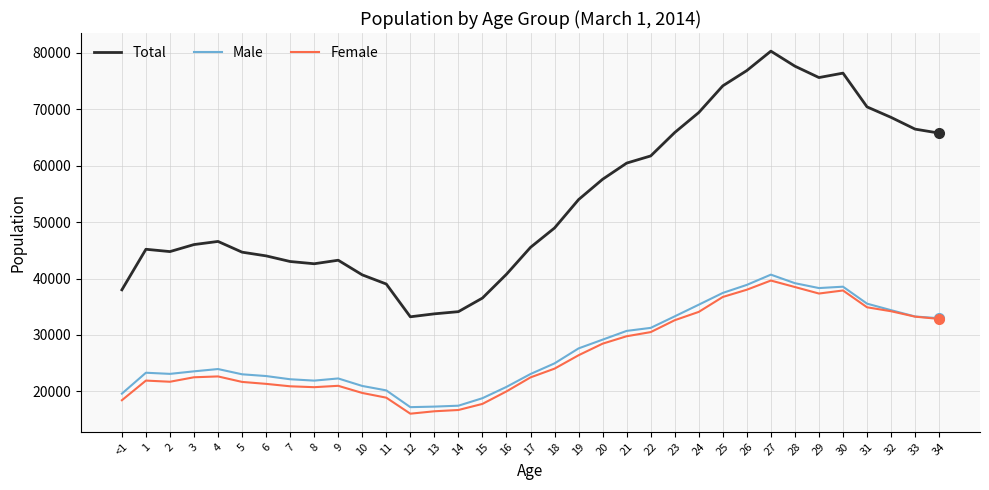

At which label does Male reach its peak?

27